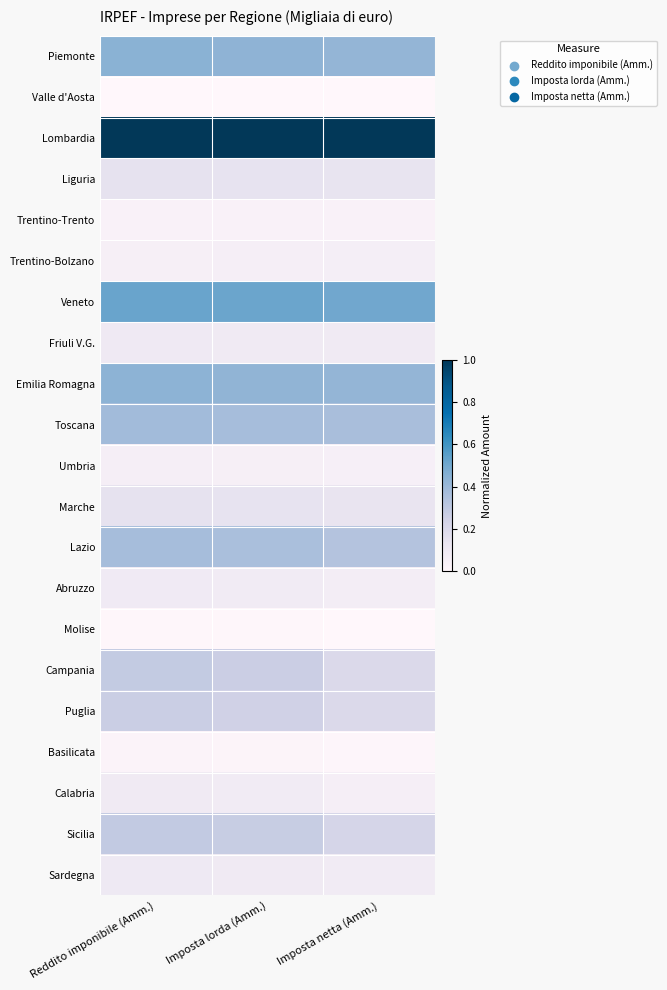

Which category has the lowest value across all series?

Reddito imponibile (Amm.)